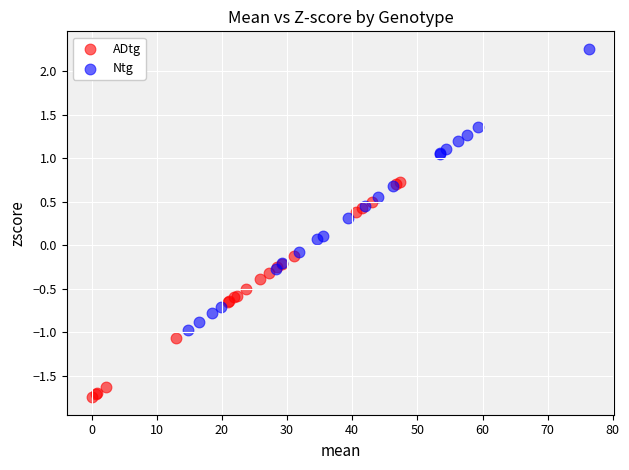

Which series contains the lowest Y value?

ADtg